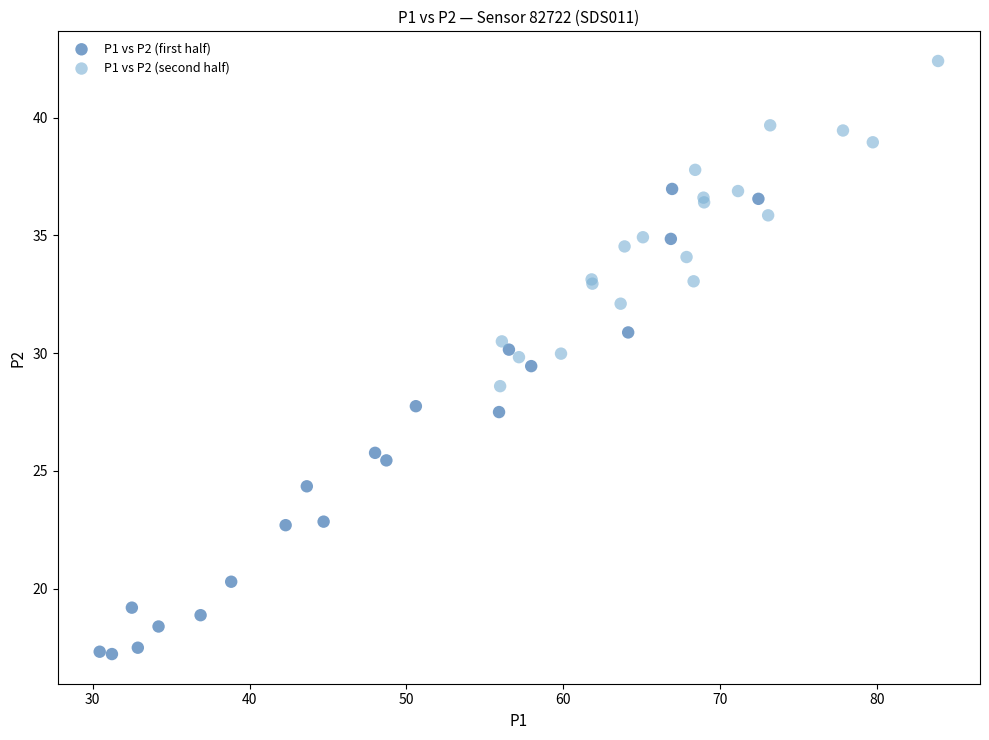

Which series contains the lowest Y value?

P1 vs P2 (first half)